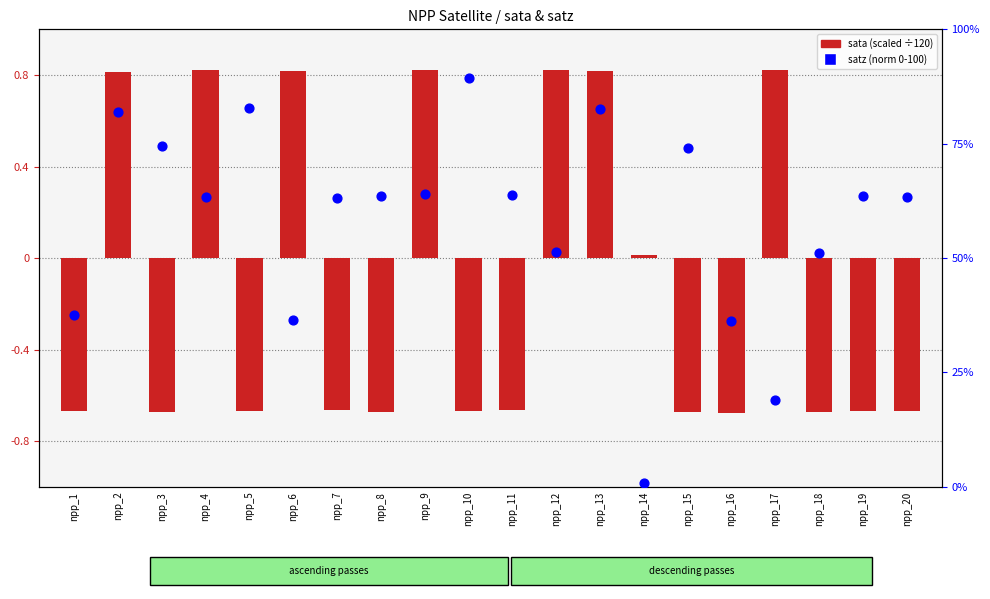

Which series reaches the minimum Y coordinate?

sata (scaled)